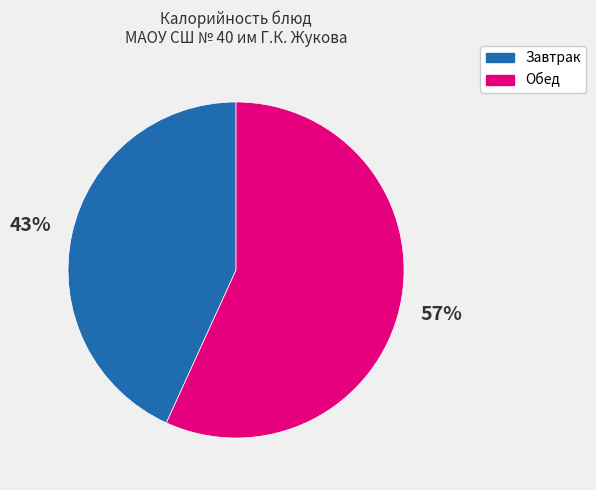

Is there a majority slice in this chart?

Yes